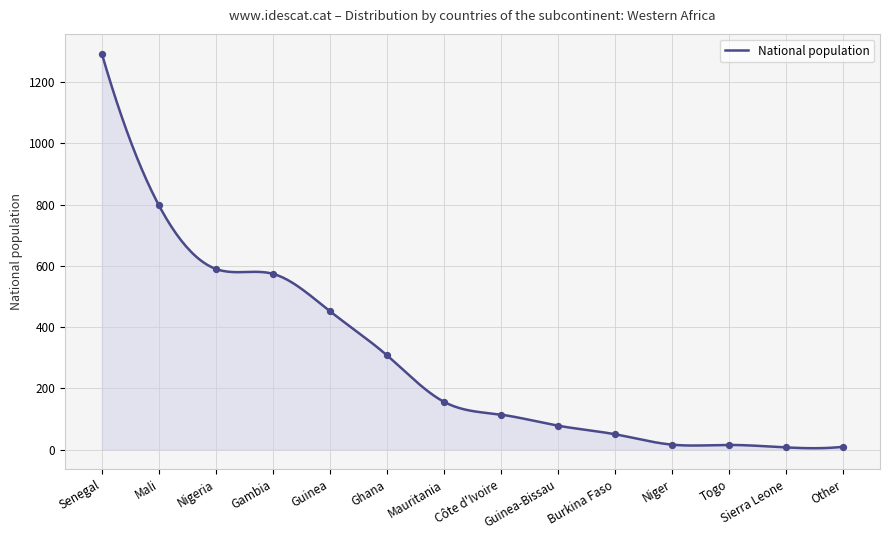

What is the greatest value displayed?

1293.0